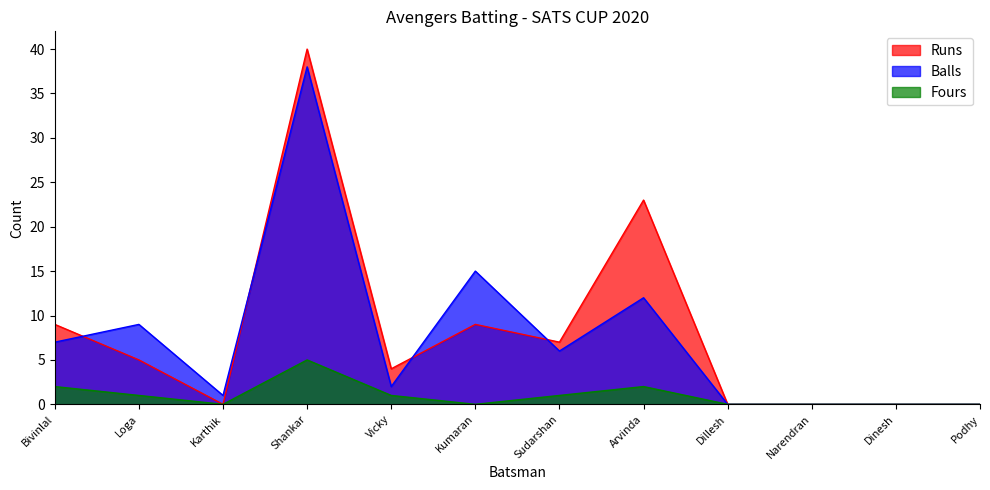

Rank the series at Shankar from highest to lowest value.

Runs, Balls, Fours